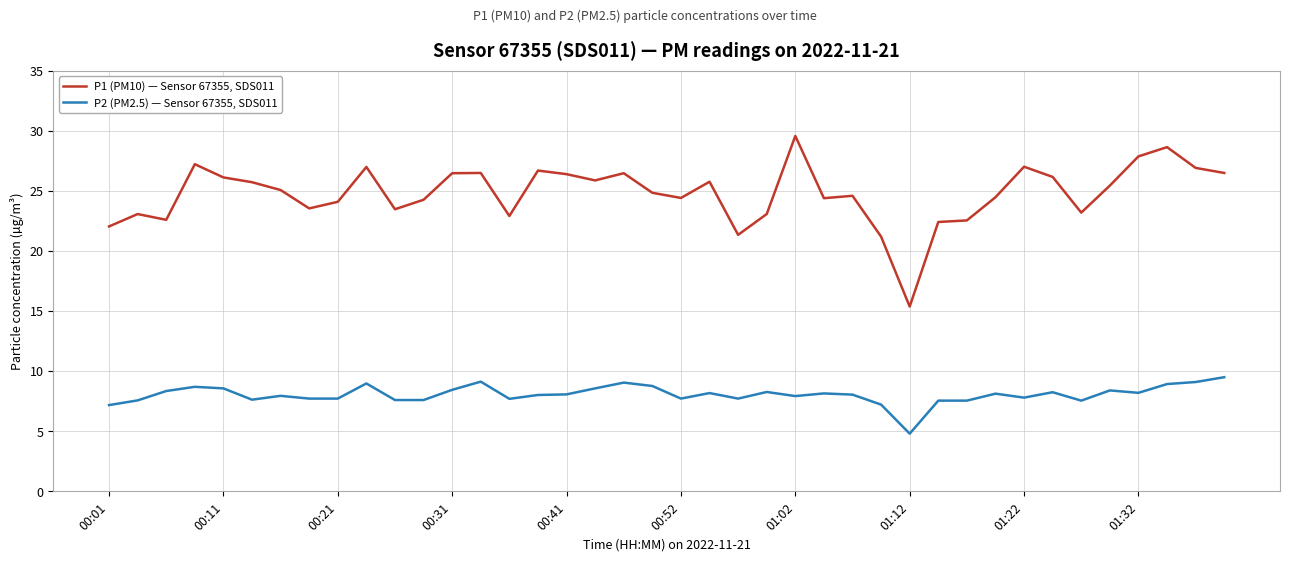

True or false: P1 (PM10) — Sensor 67355, SDS011 and P2 (PM2.5) — Sensor 67355, SDS011 cross at least once.

False